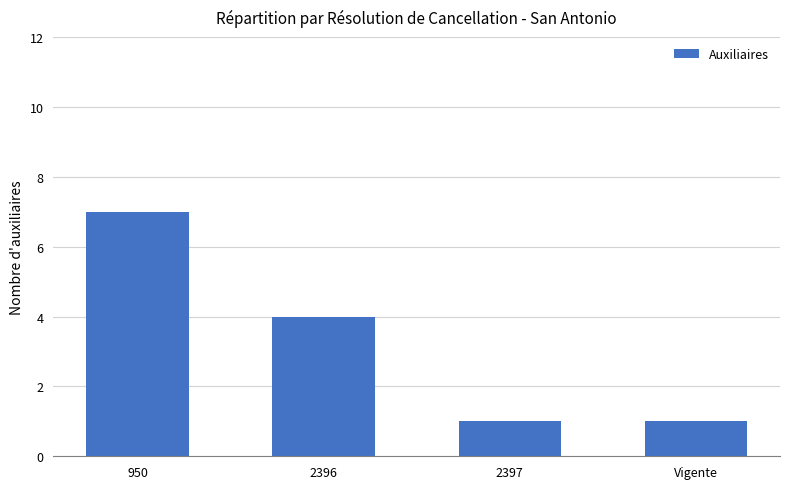

Which has a higher value, Vigente or 950?

950